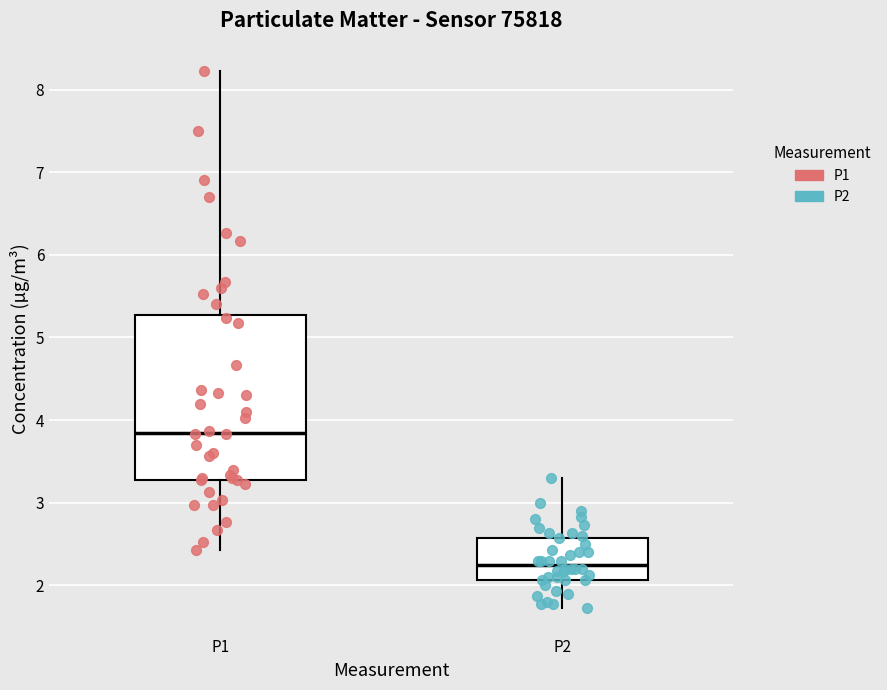

Which box has the lowest median line?

P2